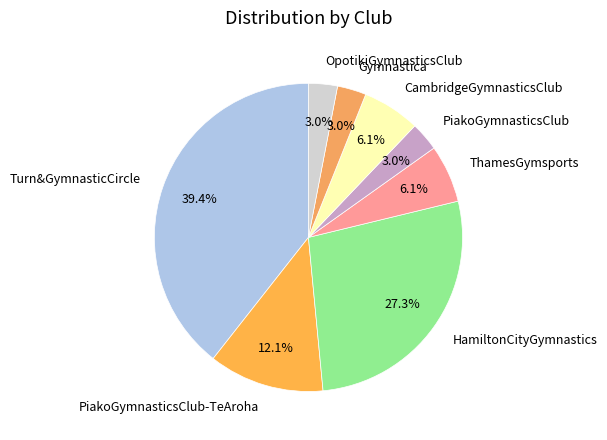

To the nearest percent, what percentage of the pie is PiakoGymnasticsClub-TeAroha?

12%